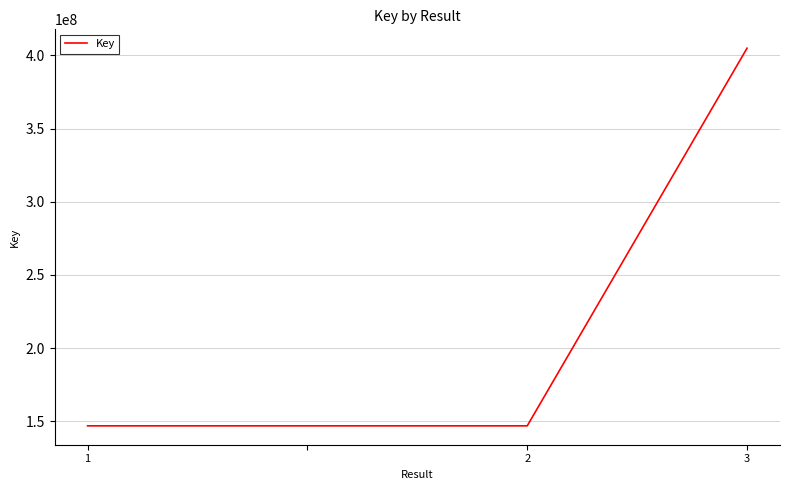

What is the sum of all values?

845314711